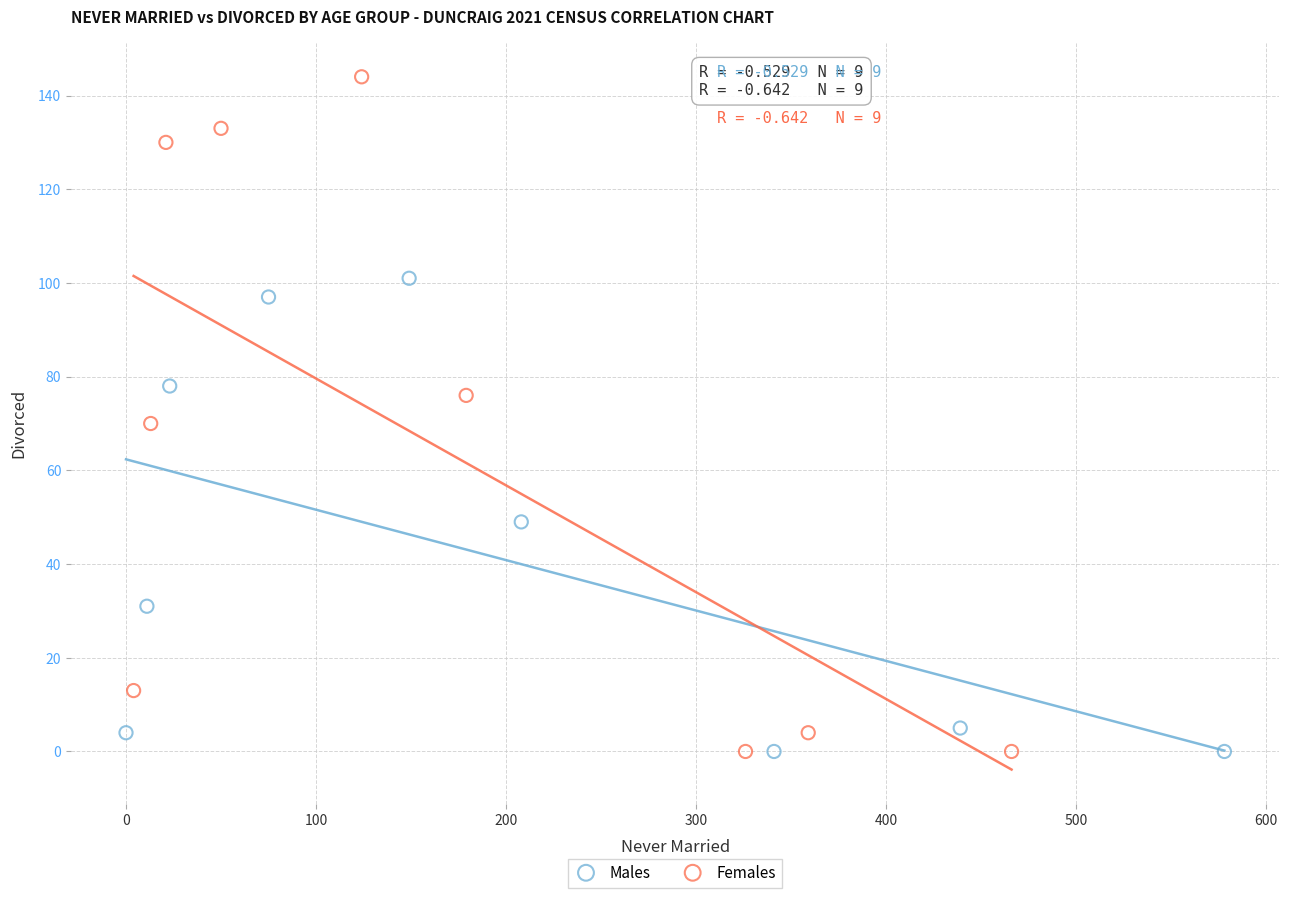

Which series contains the highest Y value?

Females